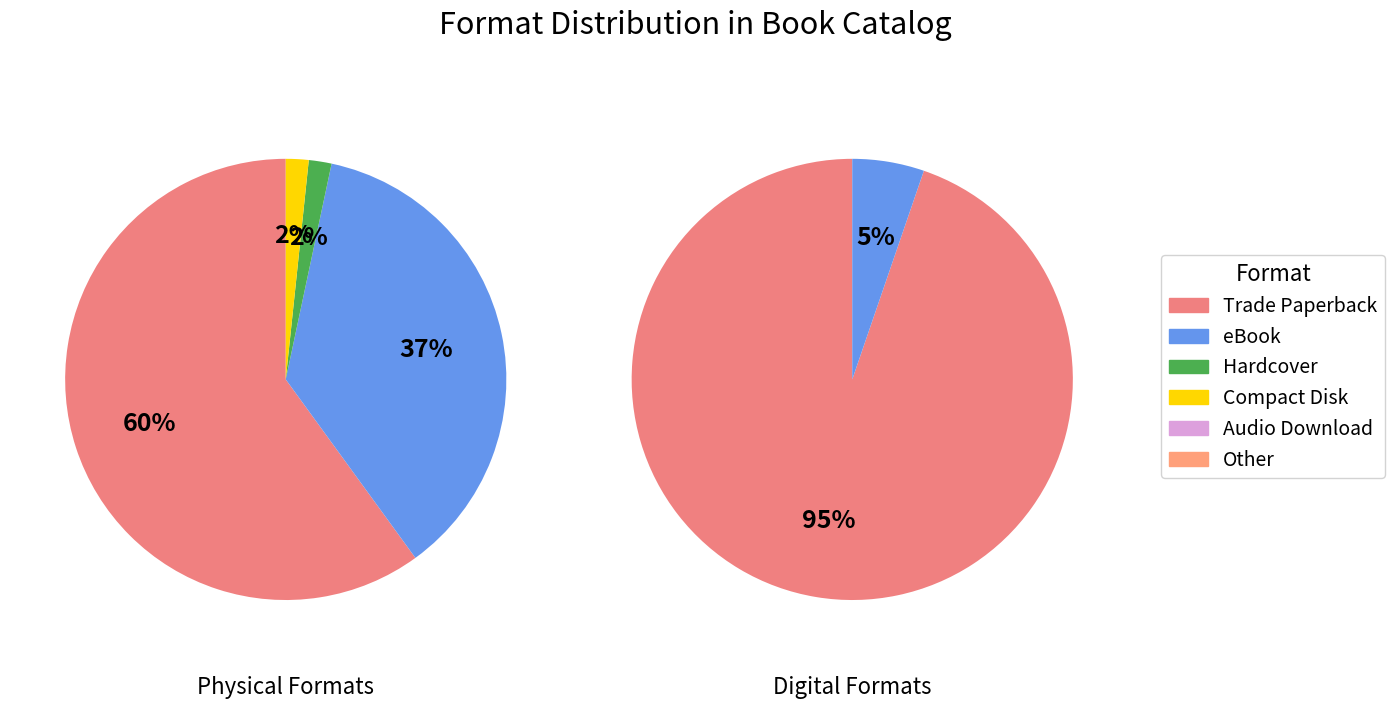

How many slices are in this pie chart?

6